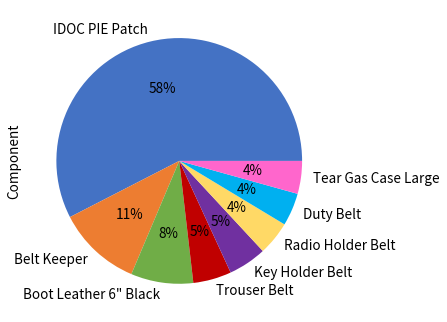

Which category has the biggest portion of the pie?

IDOC PIE Patch